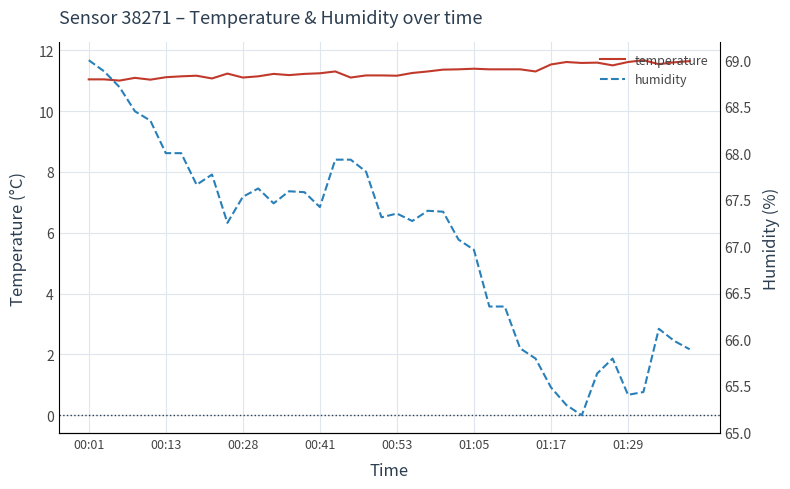

At which label does humidity reach its peak?

00:01